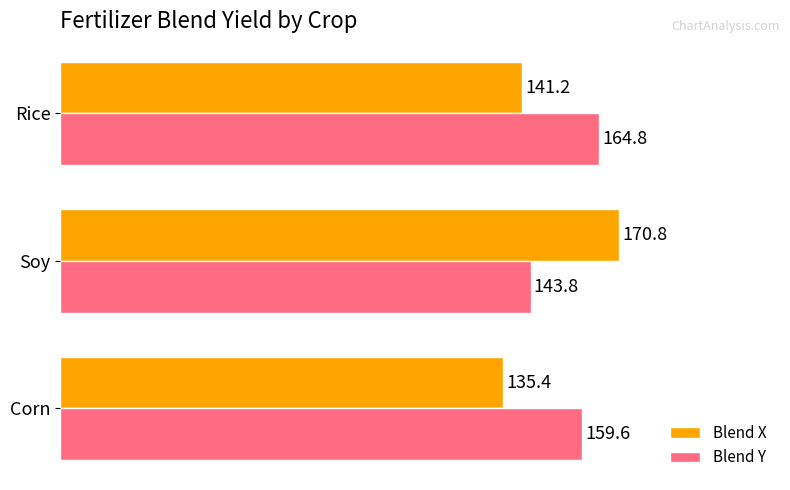

What is the smallest value displayed?

135.4